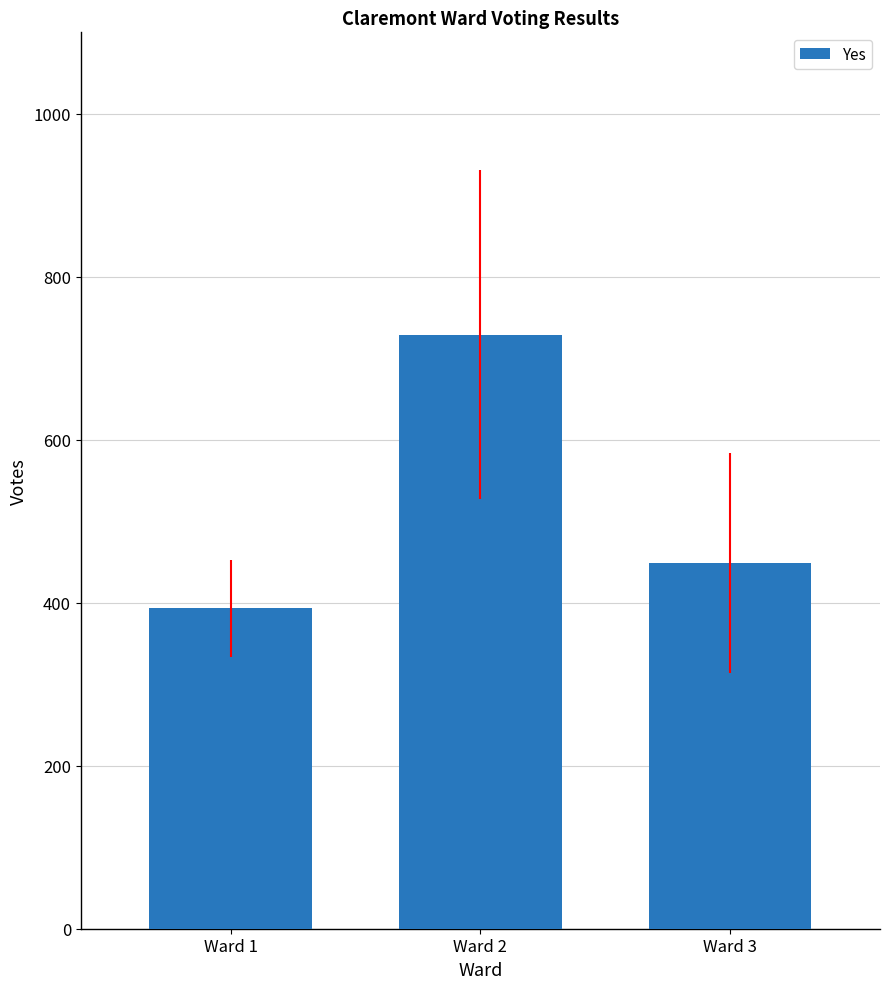

True or false: the data shows 393 at Ward 1.

True